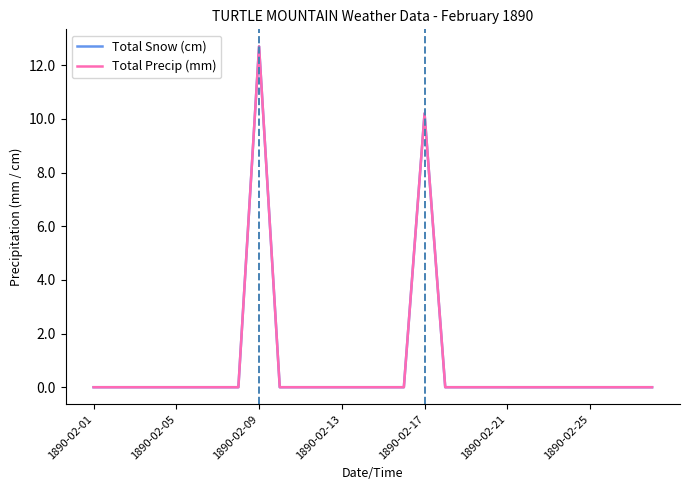

Reading left to right, list all the values displayed in this chart.

Total Snow (cm): 0.0	0.0	0.0	0.0	0.0	0.0	0.0	0.0	12.7	0.0	0.0	0.0	0.0	0.0	0.0	0.0	10.2	0.0	0.0	0.0	0.0	0.0	0.0	0.0	0.0	0.0	0.0	0.0
Total Precip (mm): 0.0	0.0	0.0	0.0	0.0	0.0	0.0	0.0	12.7	0.0	0.0	0.0	0.0	0.0	0.0	0.0	10.2	0.0	0.0	0.0	0.0	0.0	0.0	0.0	0.0	0.0	0.0	0.0